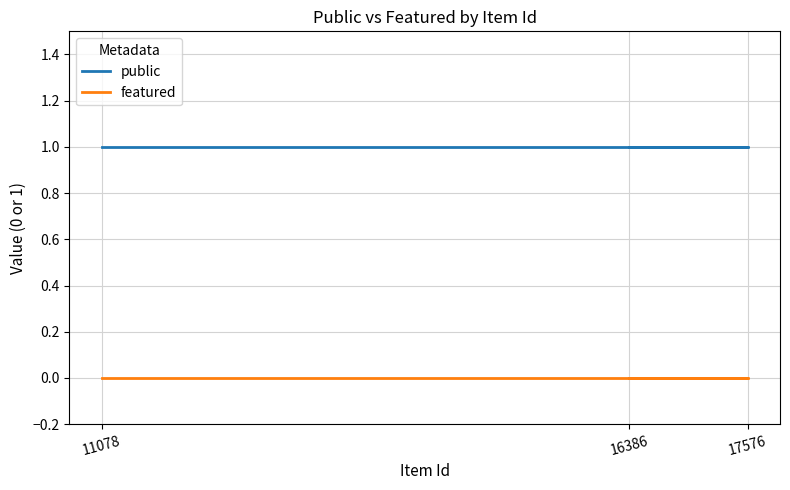

List the series in order of their peak value, highest first.

public, featured